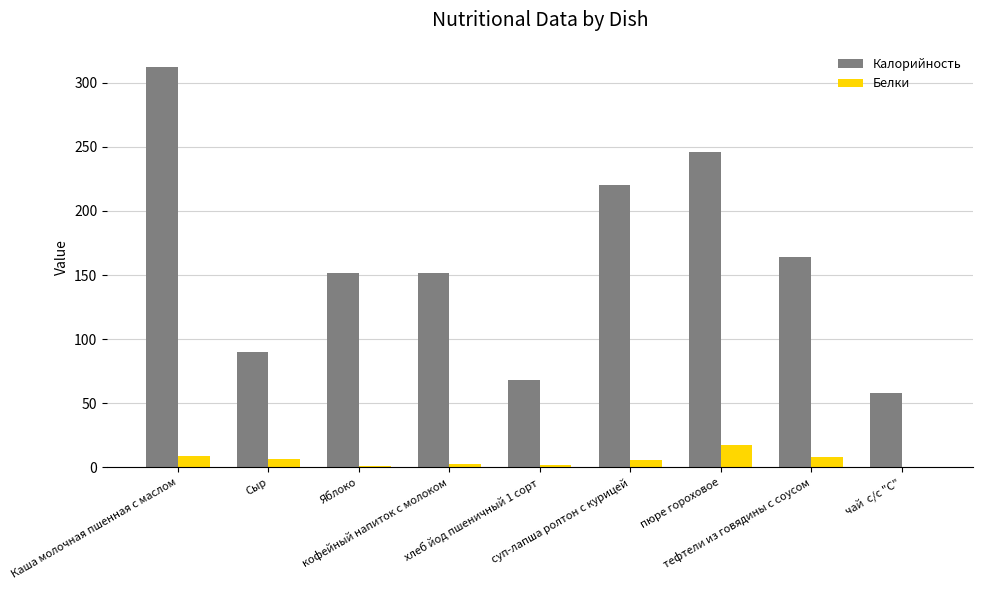

The Калорийность series shows 496.8 at Каша молочная пшенная с маслом. True or false?

False